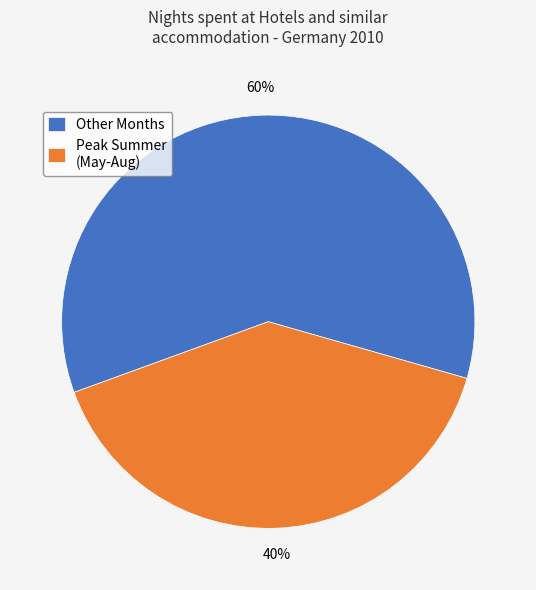

Do Peak Summer (May-Aug) and Other Months together represent more than half of the pie?

Yes